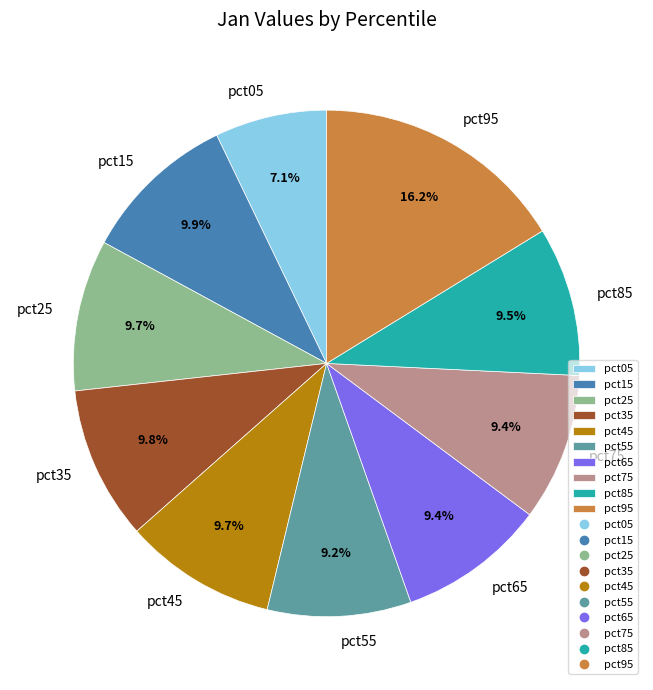

What is the smallest slice in the pie chart?

pct05